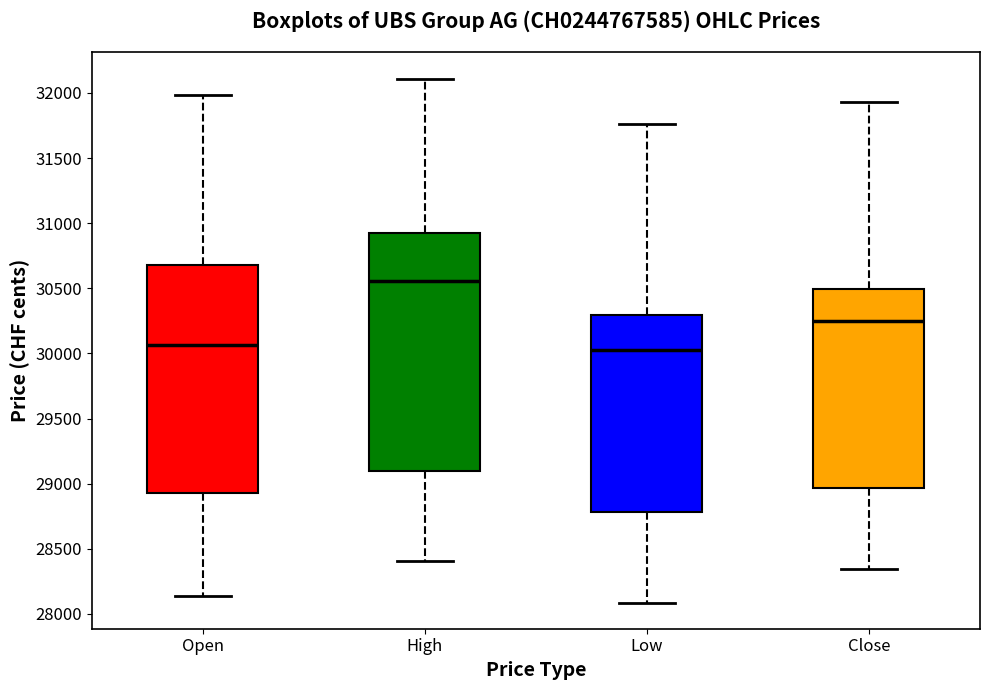

Reading left to right, read every box against the y-axis: the position of its median line, the range the box covers, and the ends of its whiskers. The values are not printed on the chart, so give them approximately, as read against the axis.

Open: median 30050, box 28950 to 30700, whiskers 28150 to 32000
High: median 30550, box 29100 to 30900, whiskers 28400 to 32100
Low: median 30050, box 28800 to 30300, whiskers 28100 to 31750
Close: median 30250, box 28950 to 30500, whiskers 28350 to 31950